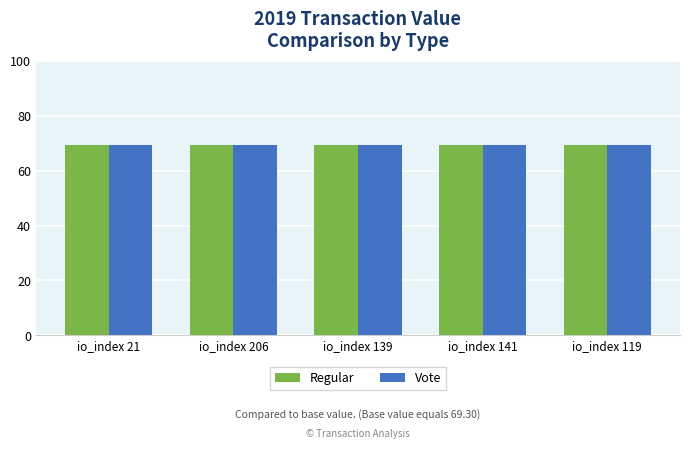

The Regular series shows 69.4 at io_index 119. True or false?

True